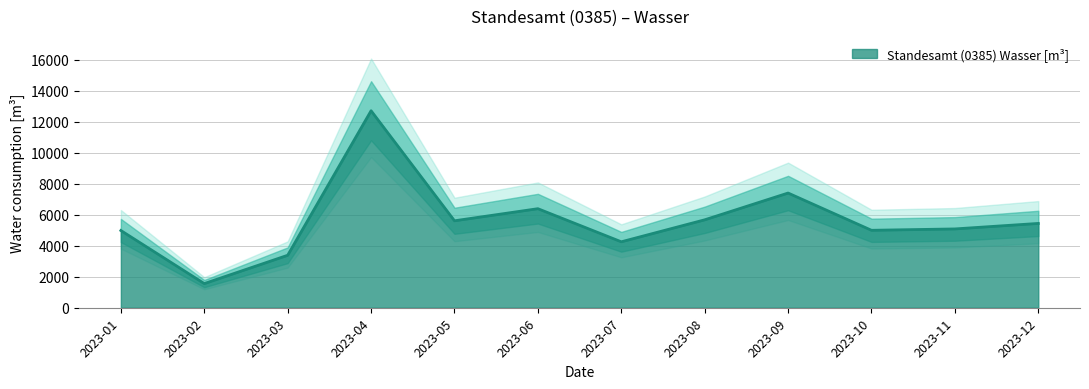

Approximately how many times larger is the value at 2023-11 compared to 2023-05?

0.9